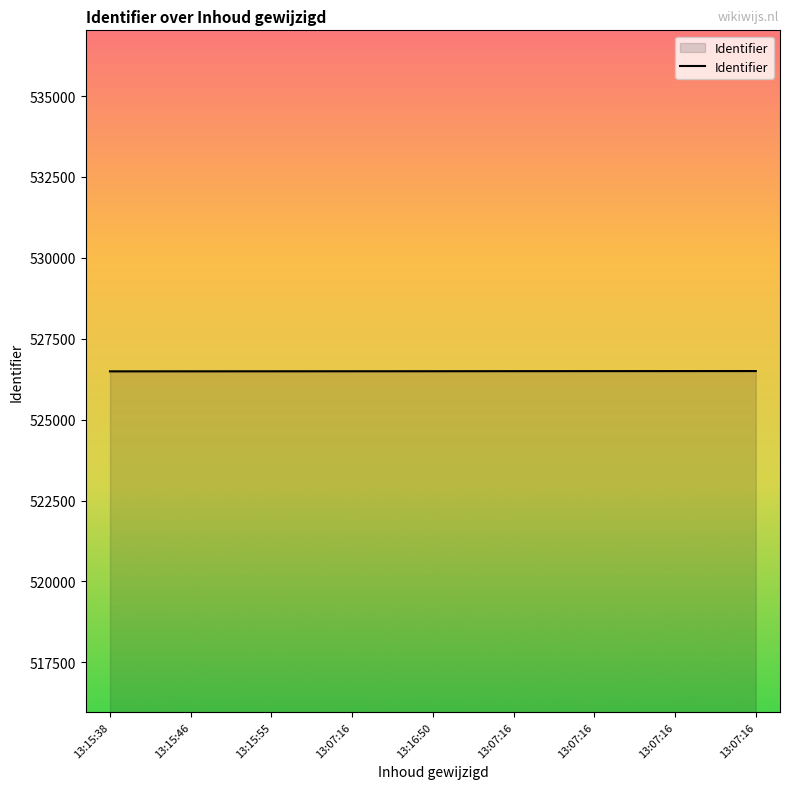

What is the smallest value displayed?

526493